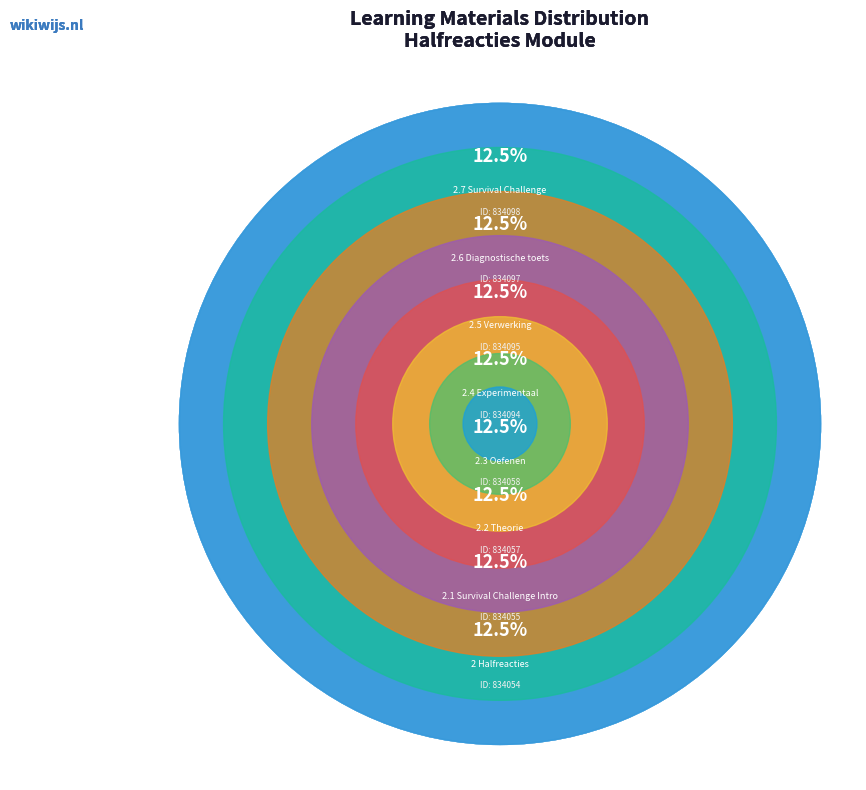

What portion of the pie excludes 2.3 Oefenen?

87.5%